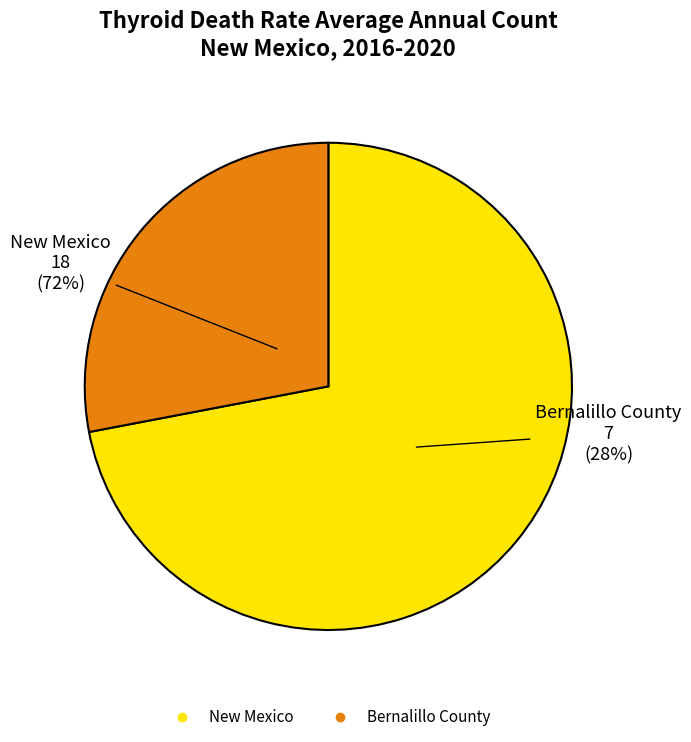

What percentage do Bernalillo County and New Mexico together represent?

100.0%